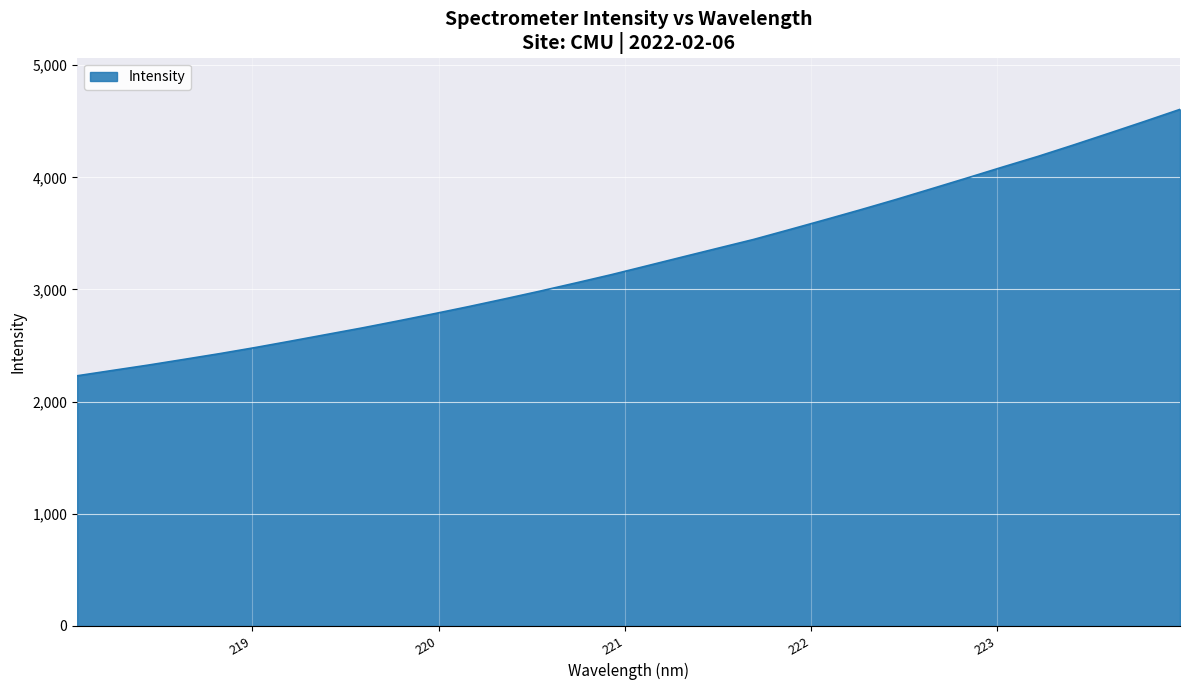

What is the difference between the maximum and minimum values?

2376.3